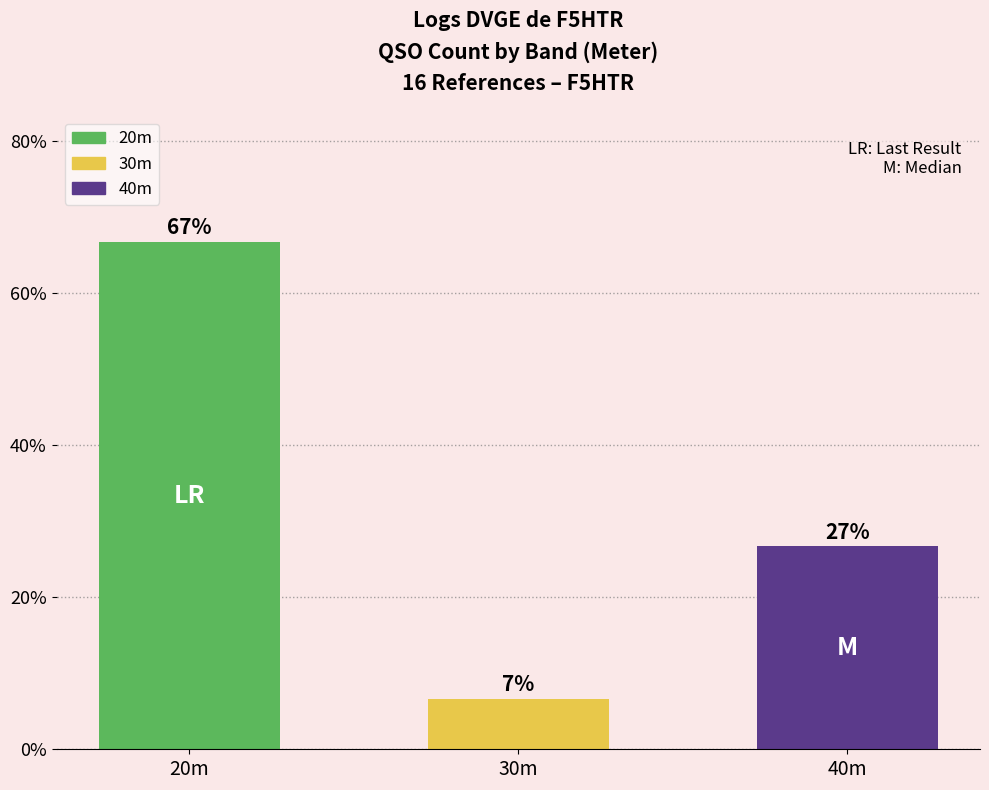

Reading right to left, extract all data points from this chart.

26.7	6.7	66.7